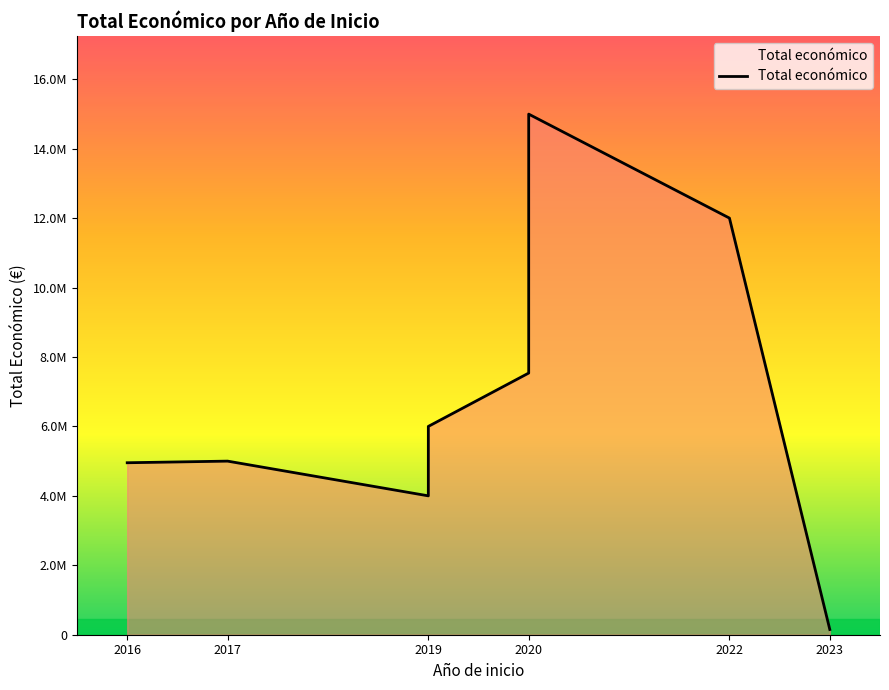

How many lines are shown in the chart?

1